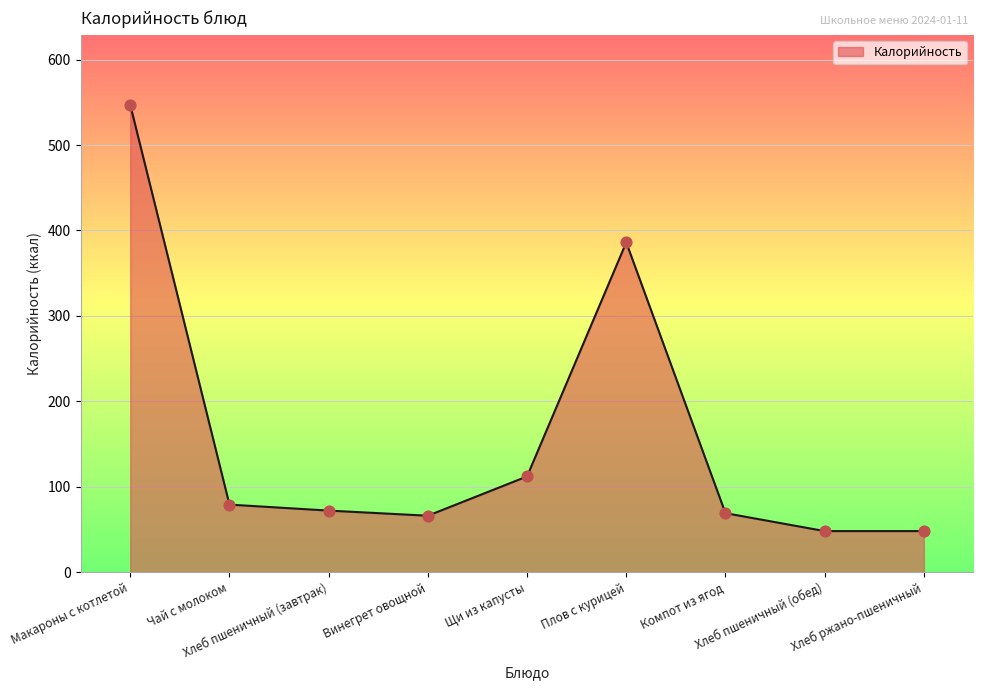

Approximately how many times larger is the value at Хлеб пшеничный (завтрак) compared to Хлеб пшеничный (обед)?

1.5